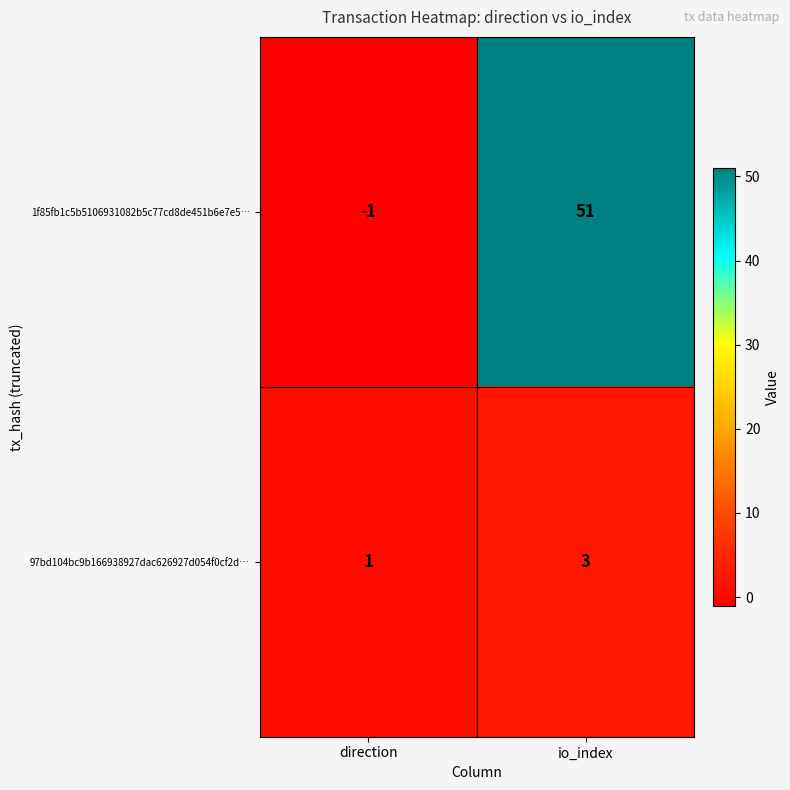

What is the minimum value shown in the chart?

-1